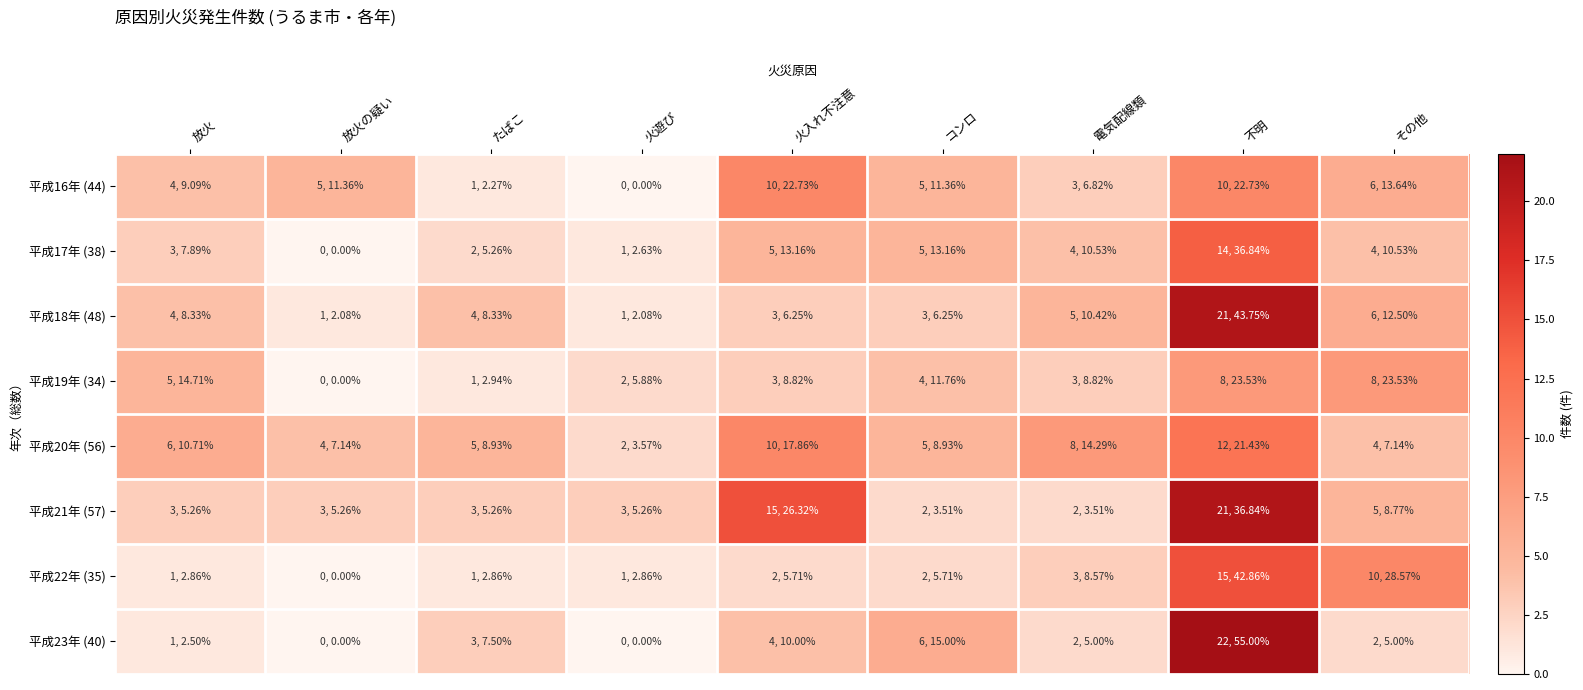

What is the spread (max minus min) of values at 放火の疑い?

5